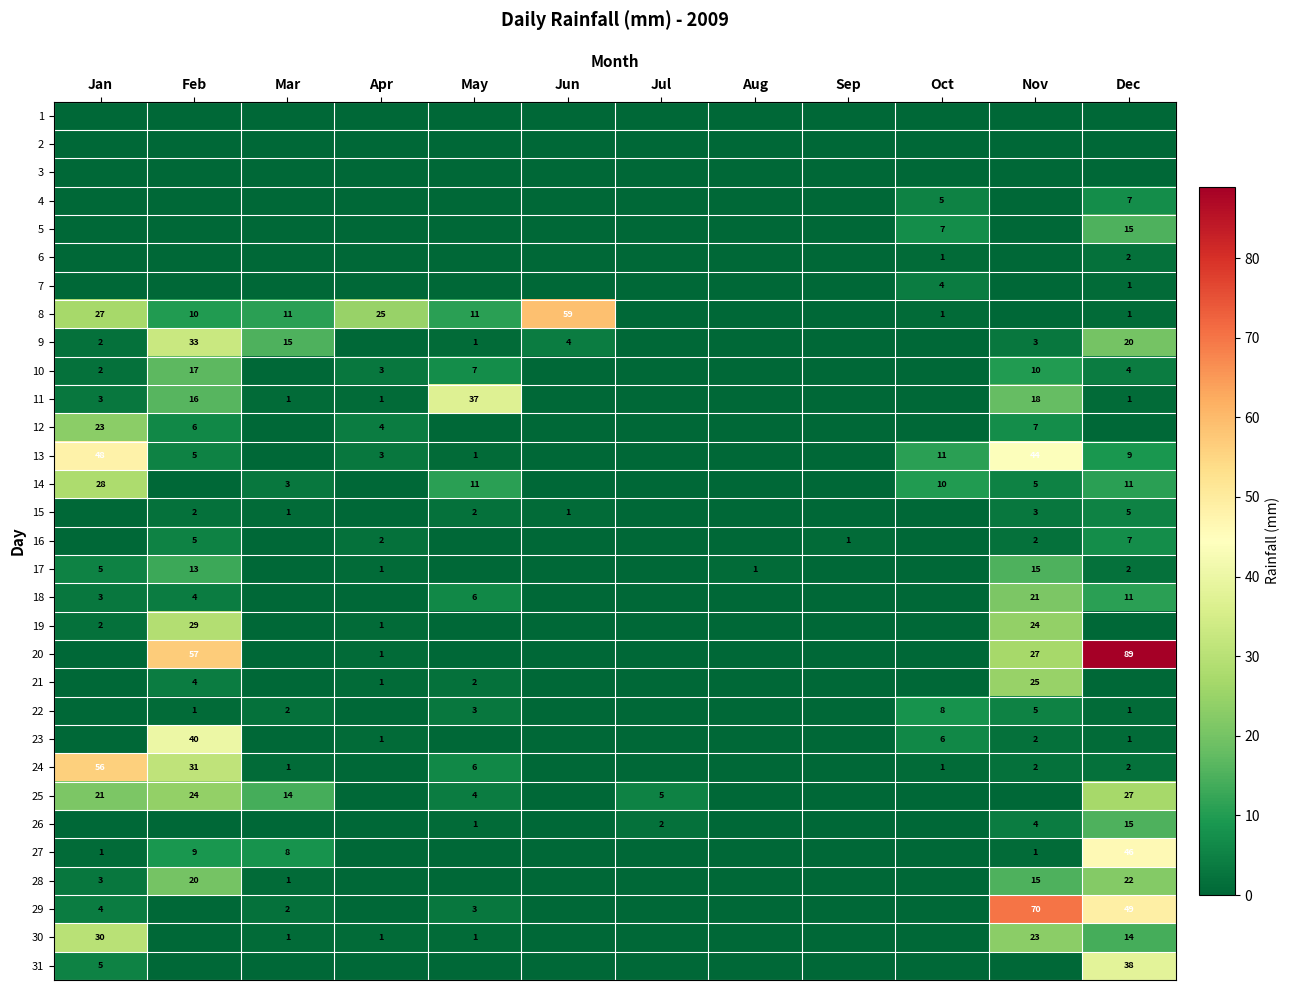

Which label corresponds to the largest value in the chart?

Dec